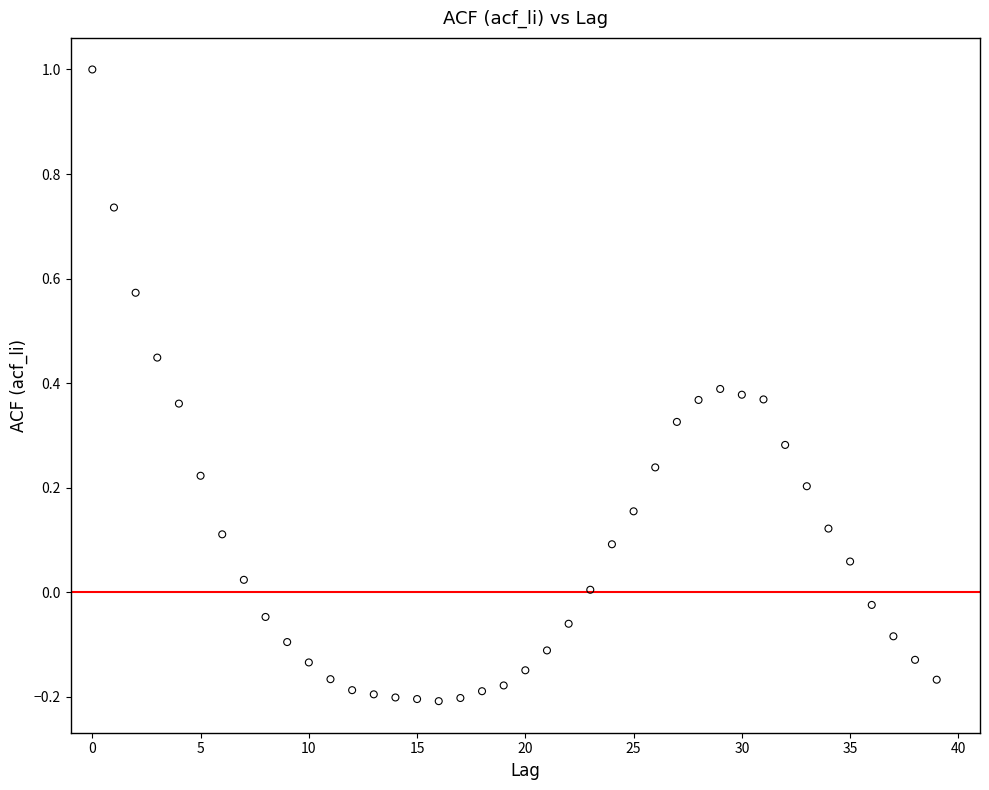

What is the range of Y values (max minus min)?

1.2